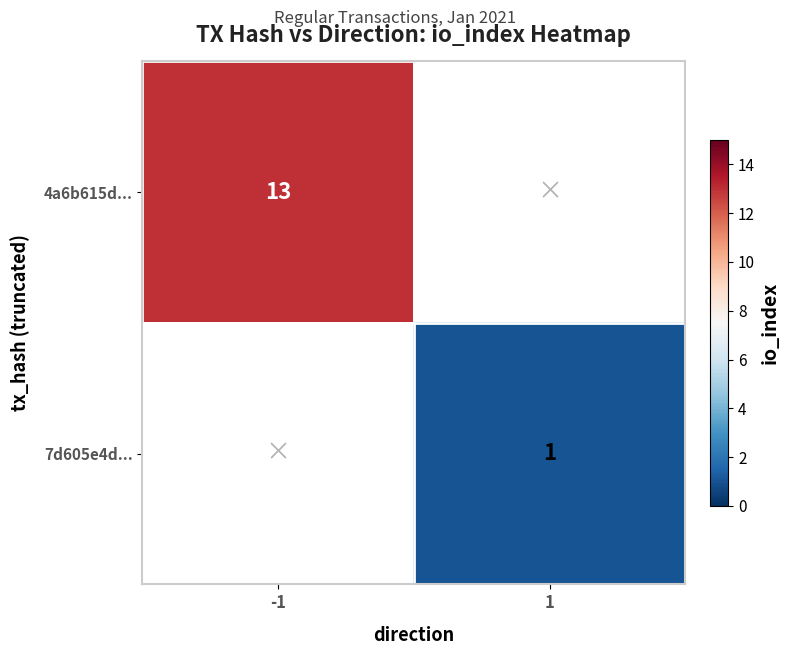

Is it true that 7d605e4d... equals 2 at 1?

False